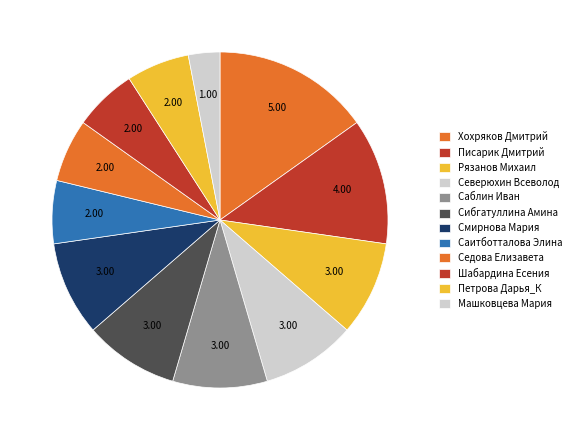

How many slices are in this pie chart?

12